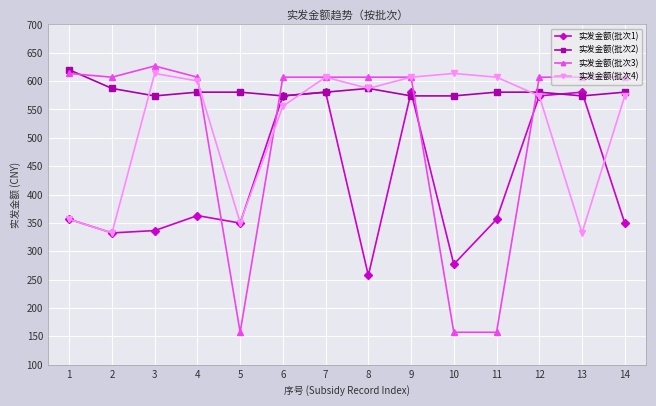

True or false: 实发金额(批次1) has more than 2 interior local peaks.

True